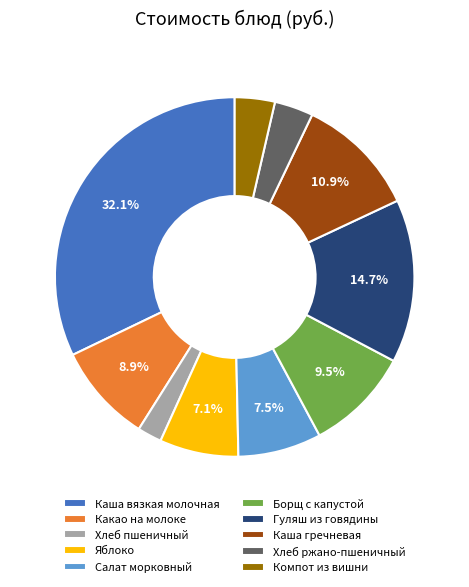

Is there any slice that represents more than half of the pie?

No